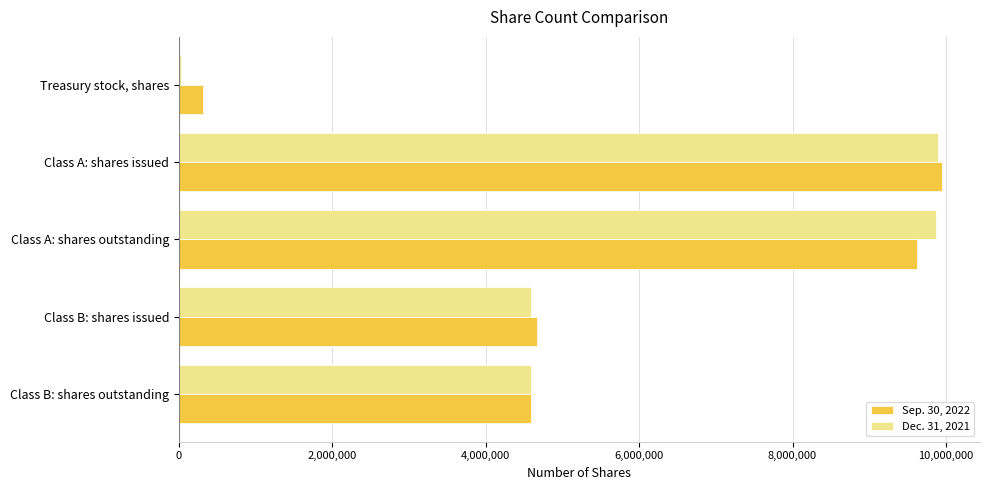

List the series in order of their overall mean, highest first.

Sep. 30, 2022, Dec. 31, 2021